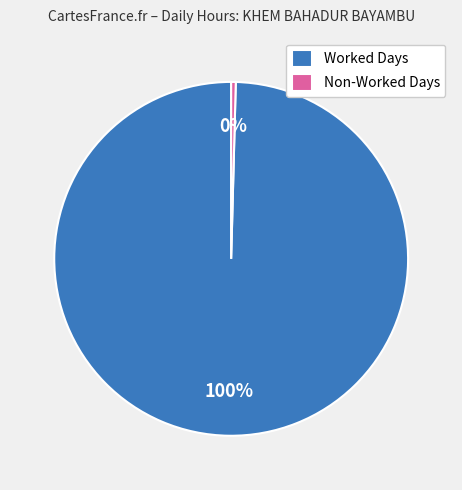

True or false: Non-Worked Days accounts for 6% of the total.

False